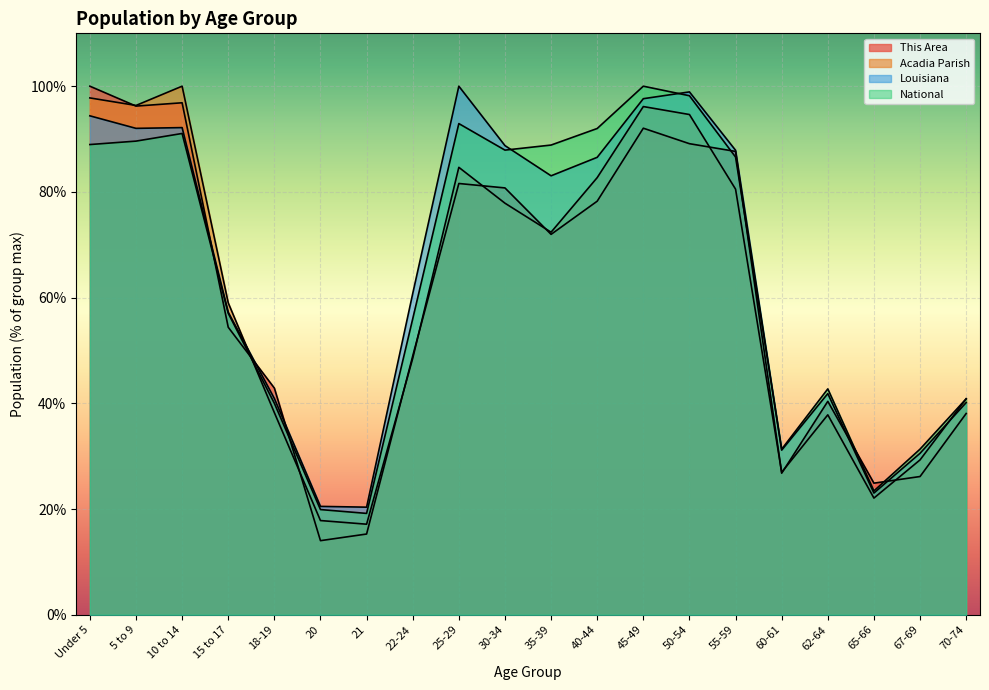

Is the value of Louisiana at 60-61 greater than the value of Acadia Parish at 18-19?

No